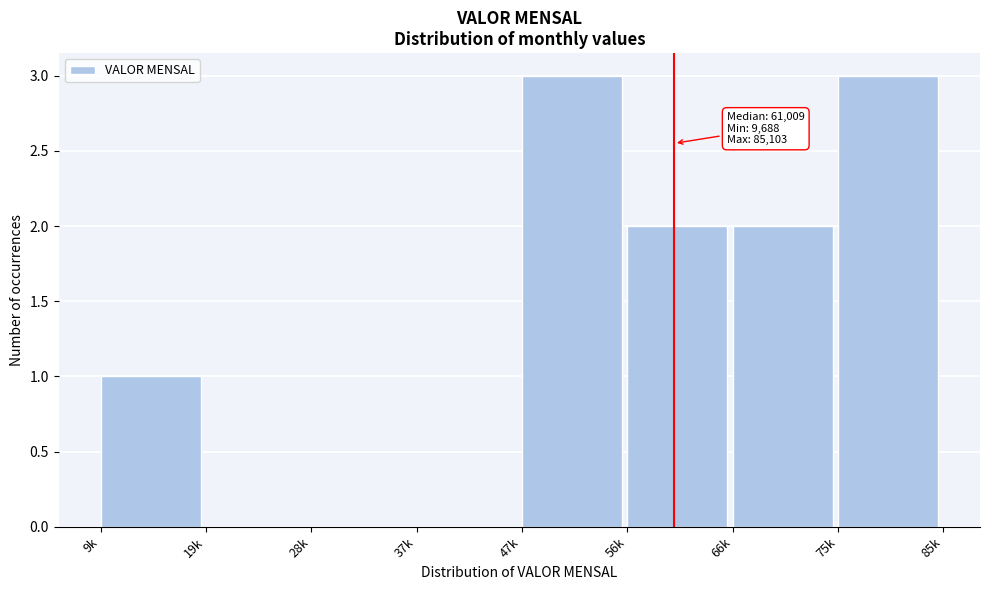

Reading right to left, list all the values displayed in this chart.

75k=3	66k=2	56k=2	47k=3	37k=0	28k=0	19k=0	9k=1